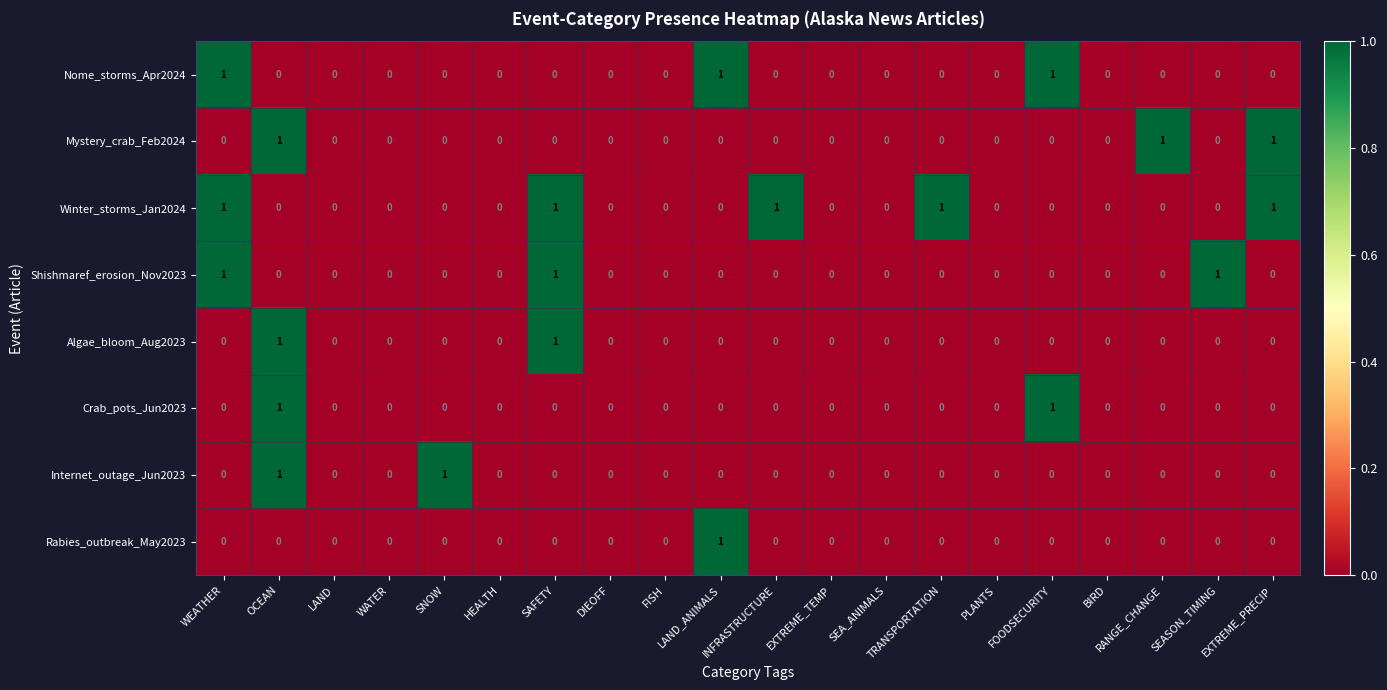

What is the greatest value displayed?

1